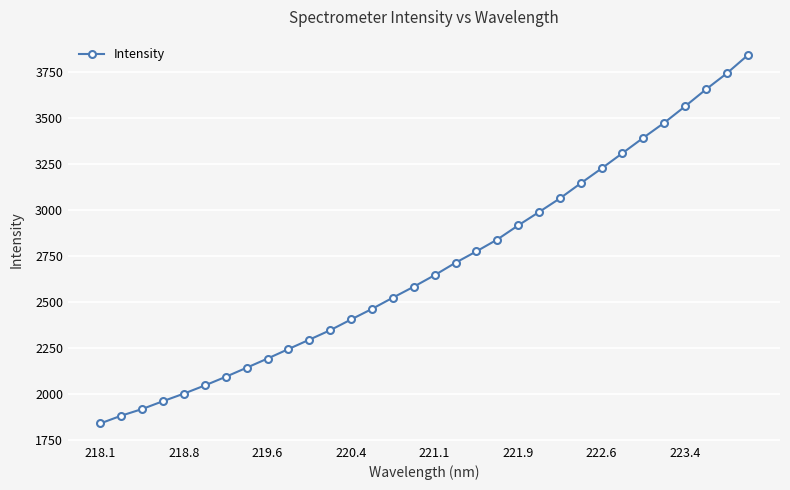

How many lines are shown in the chart?

1